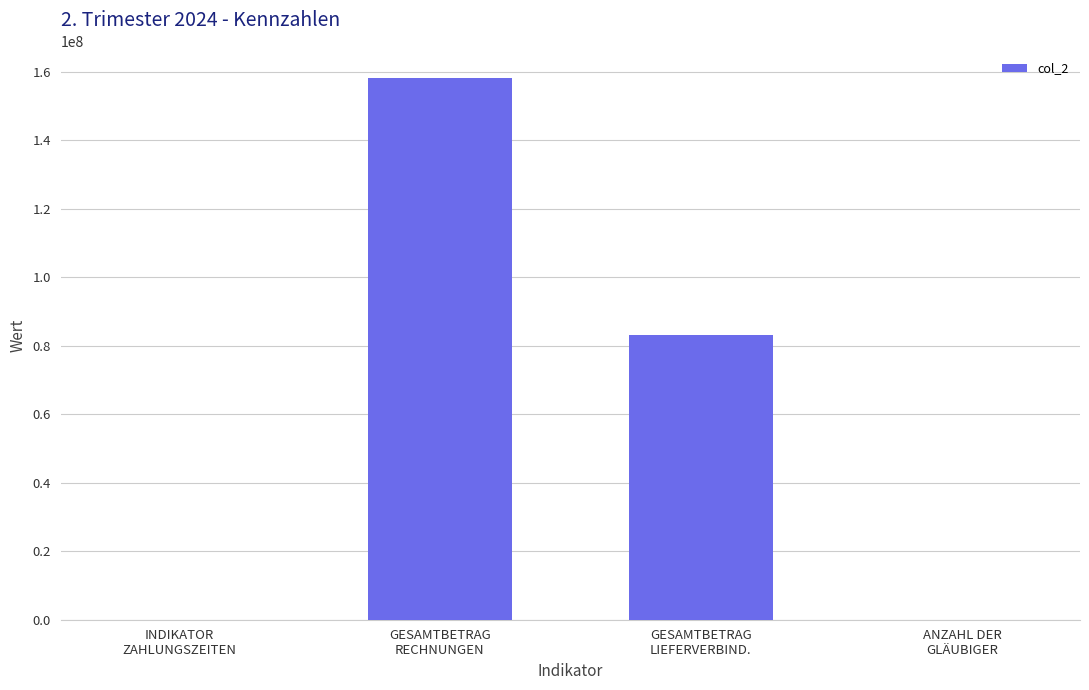

What is the sum of all values?

241260588.4